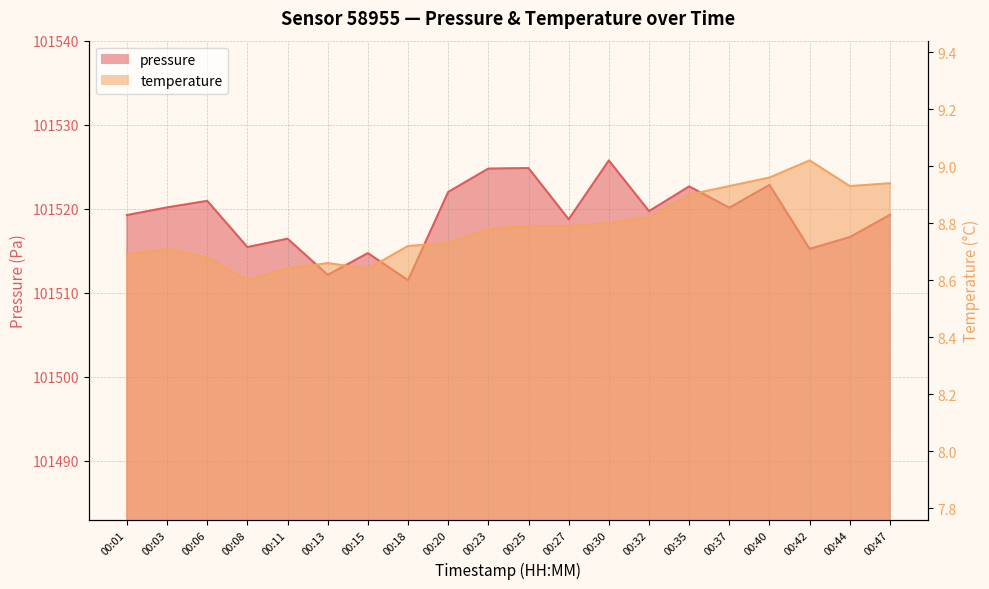

What is the greatest value displayed?

101525.8